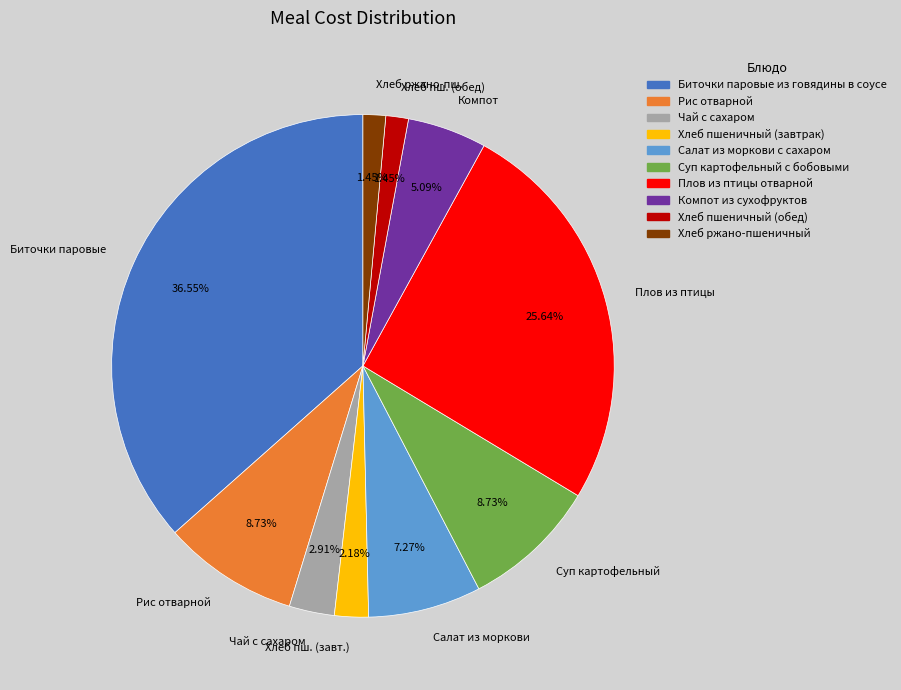

The Хлеб пшеничный (обед) slice represents 14% of the pie. True or false?

False